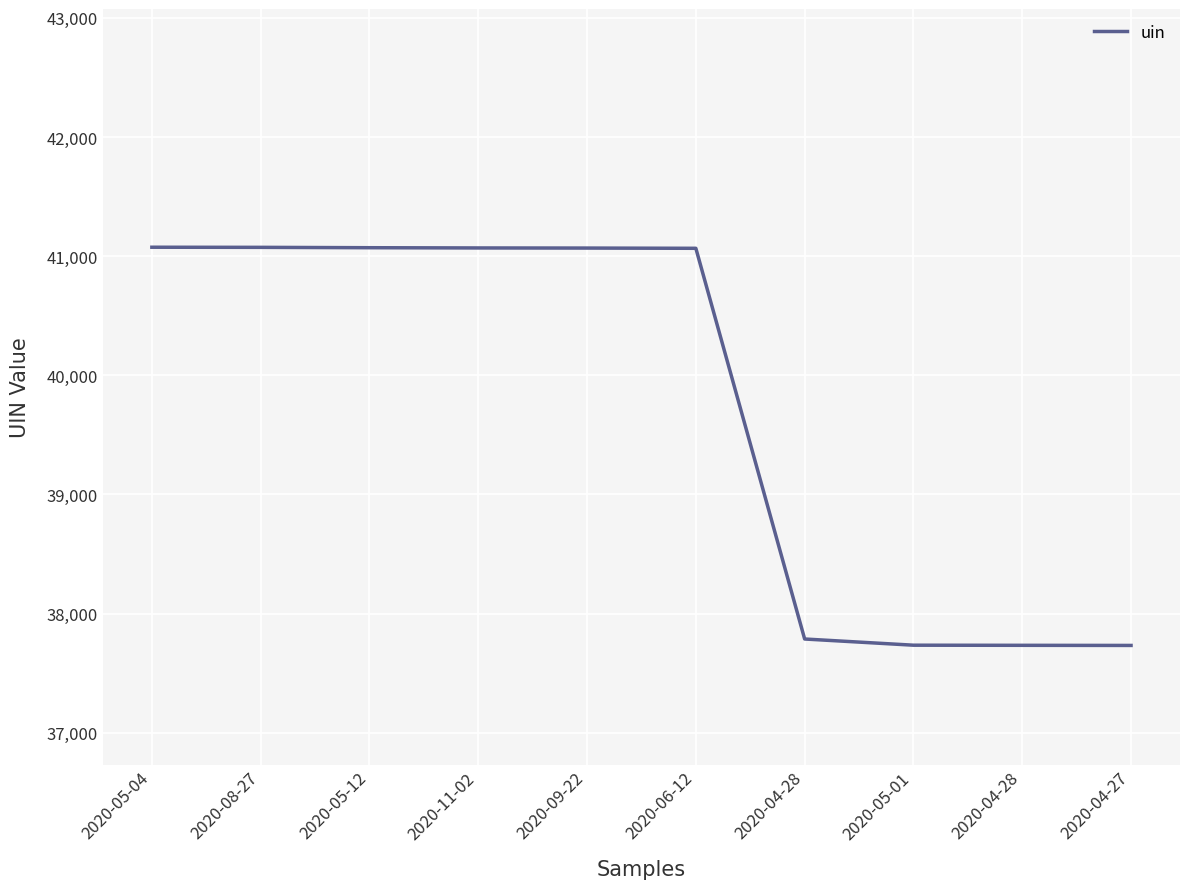

Between 2020-05-04 and 2020-11-02, which is larger?

2020-05-04